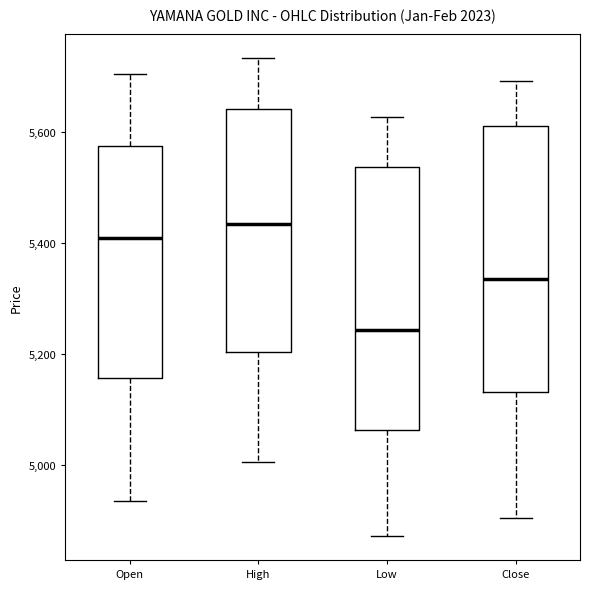

Where is the lower edge of the box for High on the y-axis? The values are not printed on the chart, so give them approximately, as read against the axis.

5200